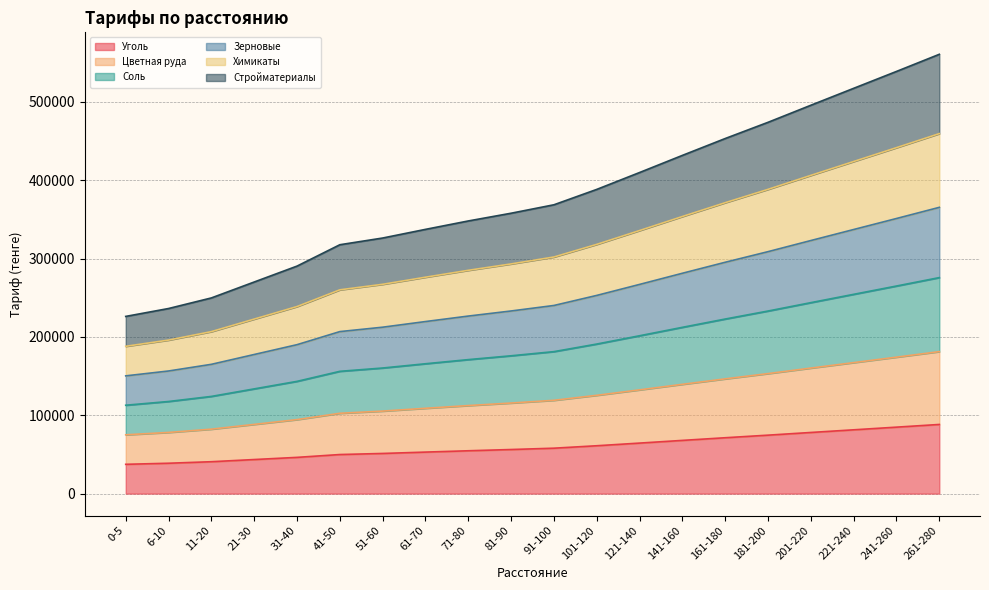

Is it true that Соль equals 165795 at 61-70?

True